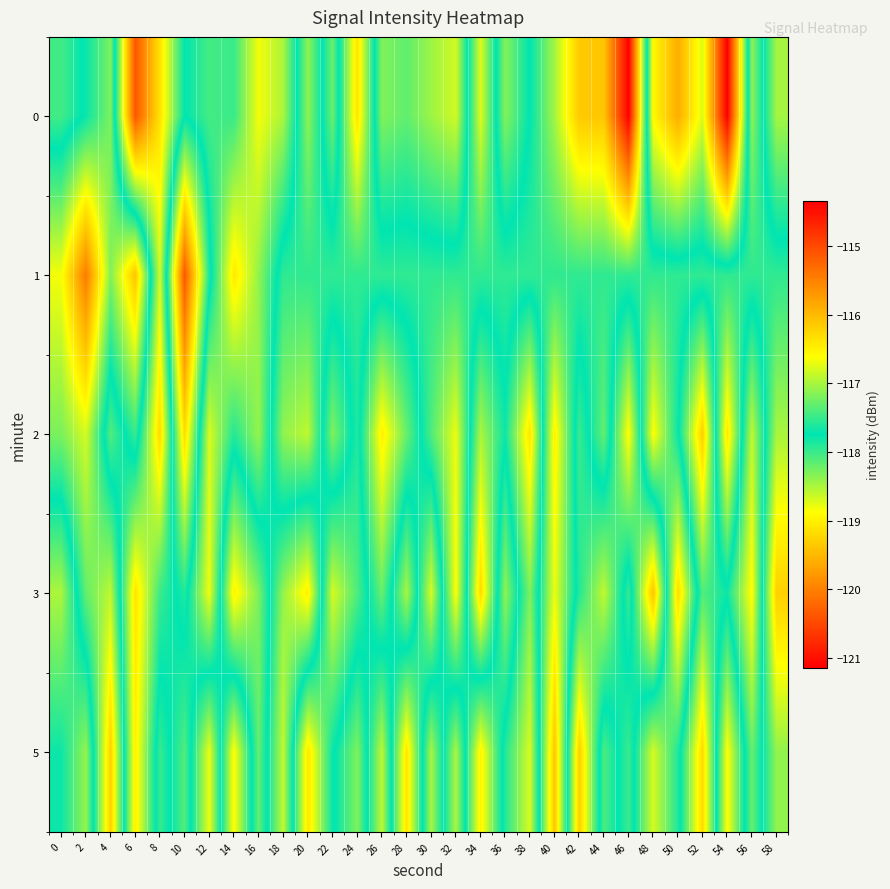

At which category is the sum across all series the highest?

40